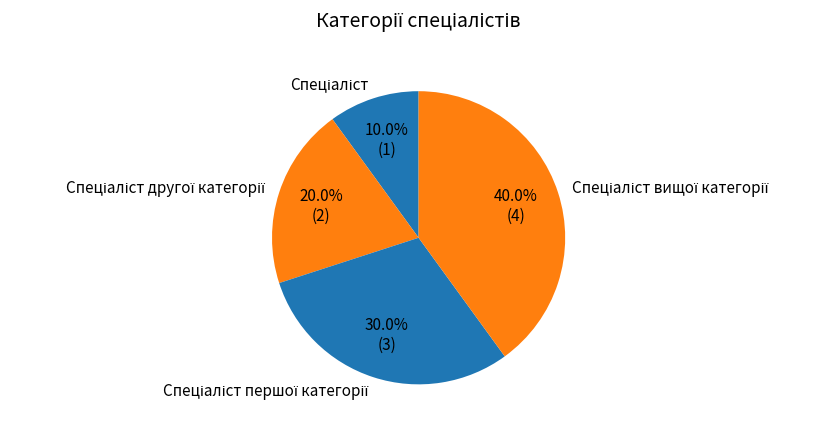

Does any single category account for the majority?

No